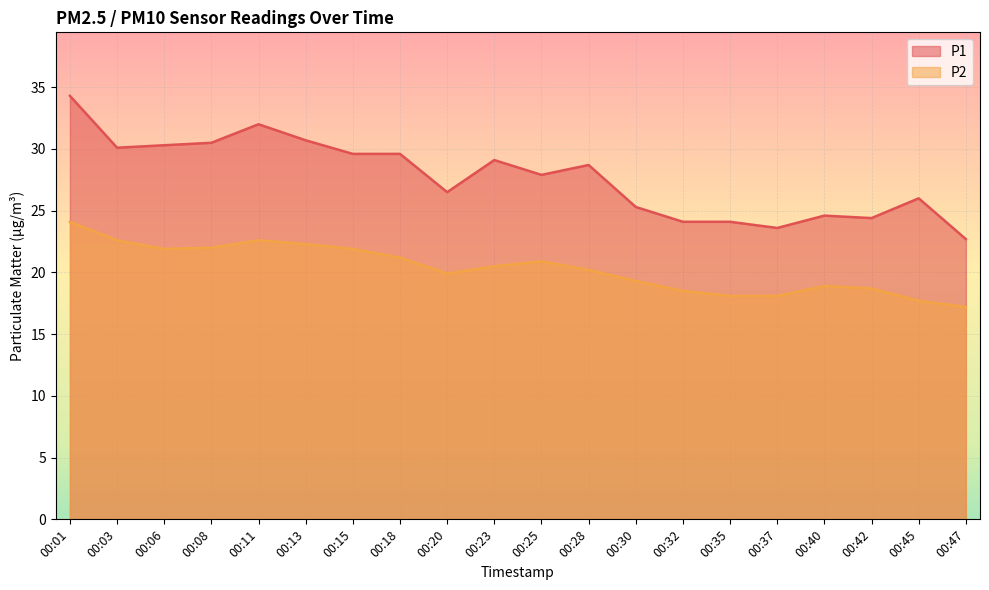

The P2 series shows 13.8 at 00:11. True or false?

False